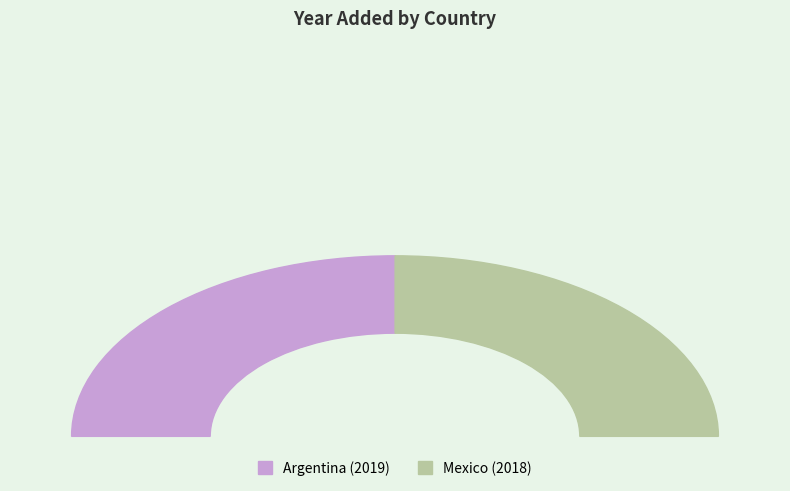

Rank the categories by value from lowest to highest.

Mexico, Argentina